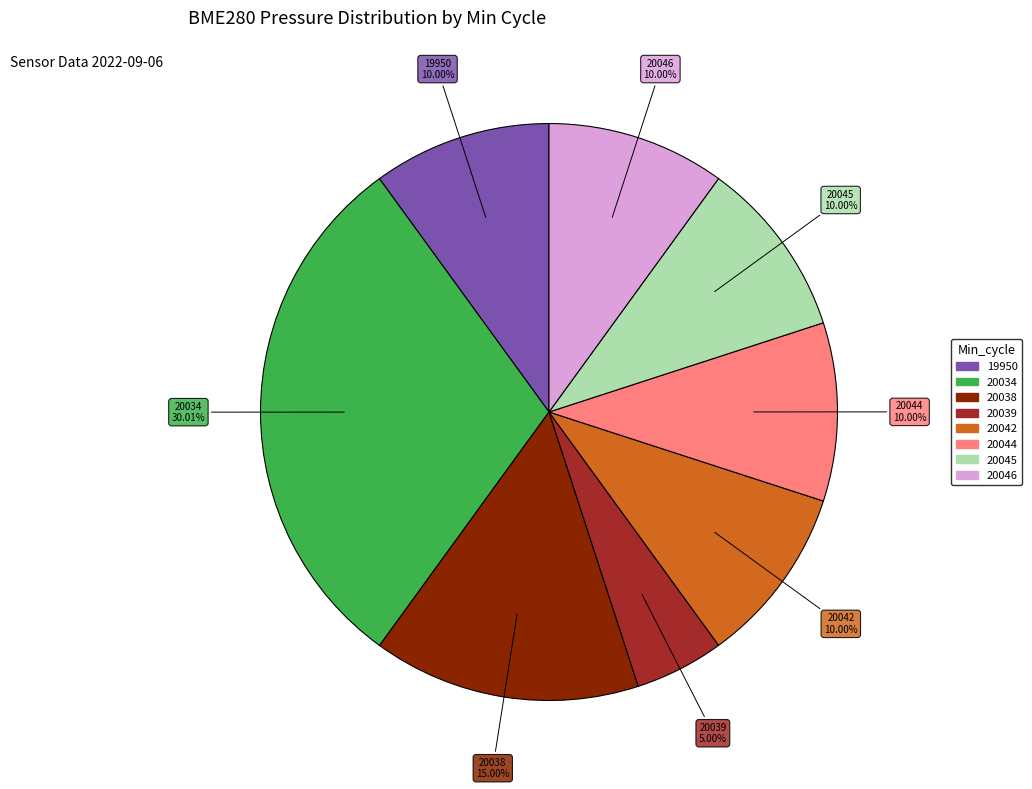

Does any single category account for the majority?

No